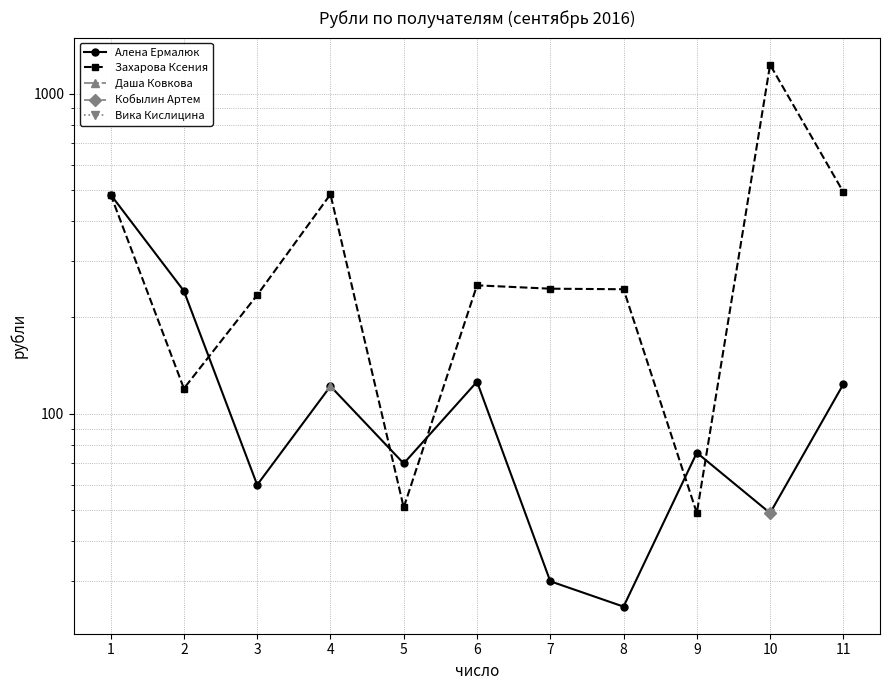

What is the minimum value for Алена Ермалюк?

25.0